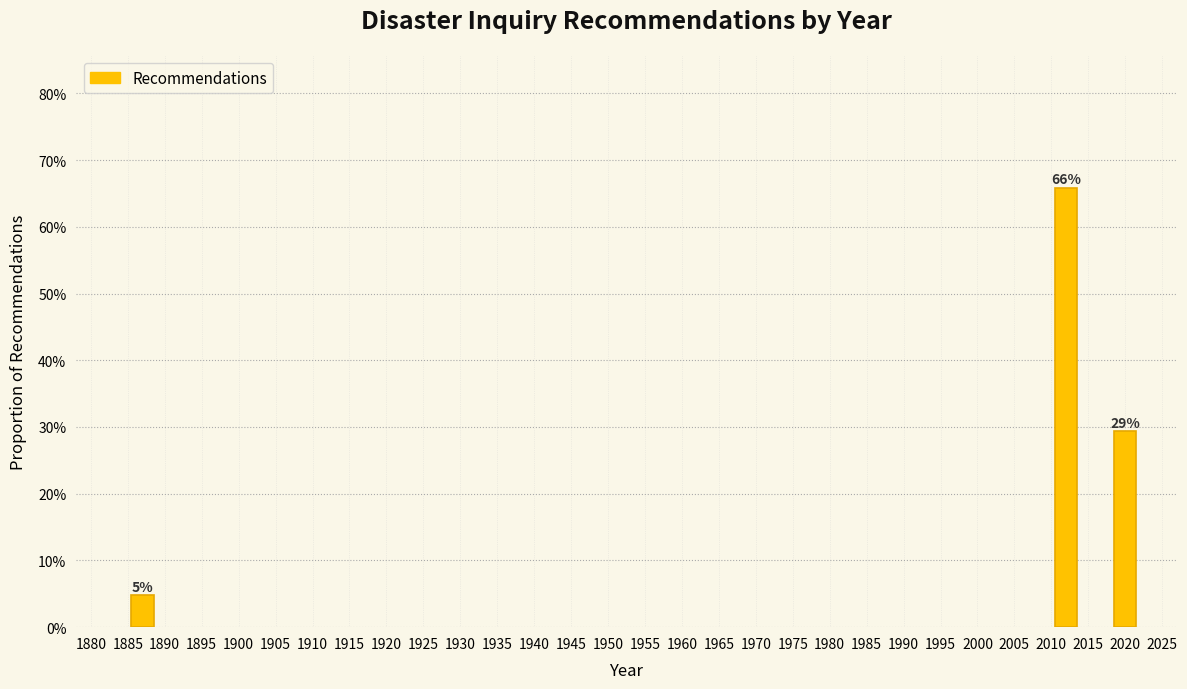

Does the chart contain any negative values?

No